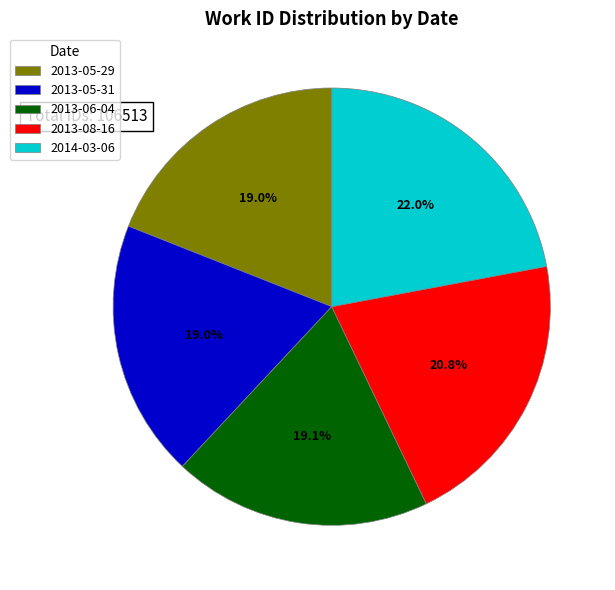

What is the largest slice in the pie chart?

2014-03-06